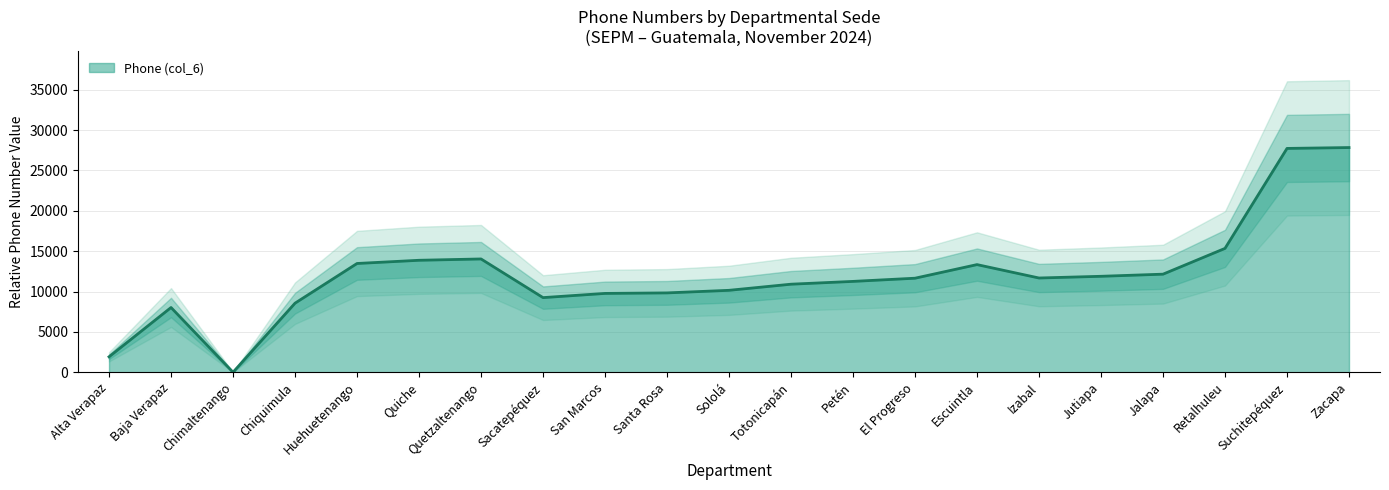

Reading right to left, what are all the values shown in this chart?

27835	27727	15343	12149	11886	11674	13334	11649	11254	10907	10149	9829	9765	9245	14034	13870	13473	8555	0	8019	1912